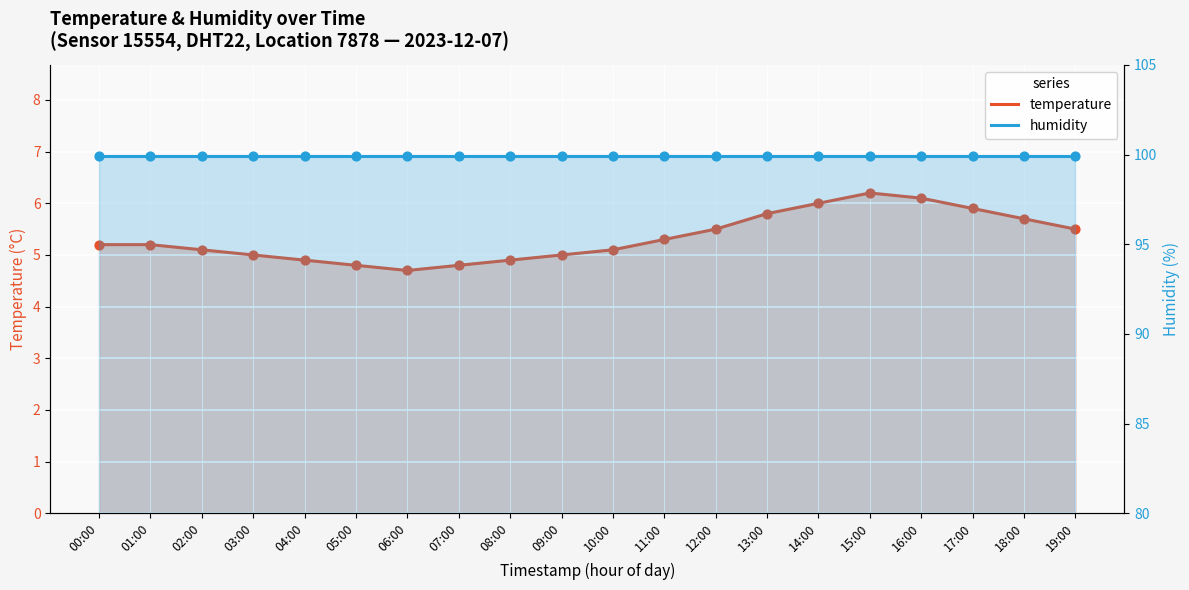

At how many categories does at least one series exceed 32?

20